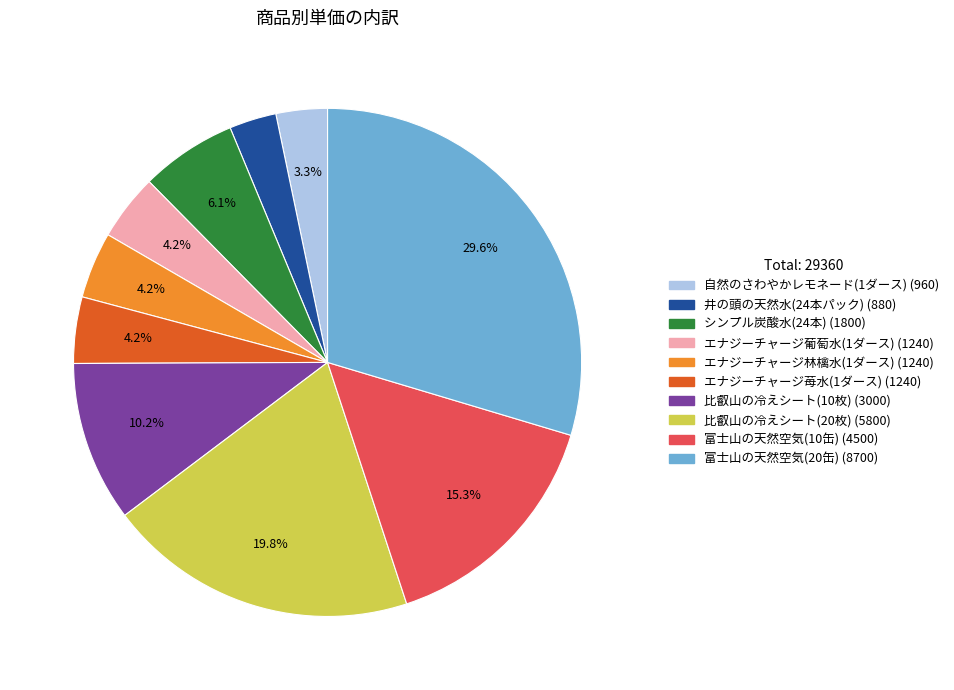

Which slice is the largest?

富士山の天然空気(20缶)